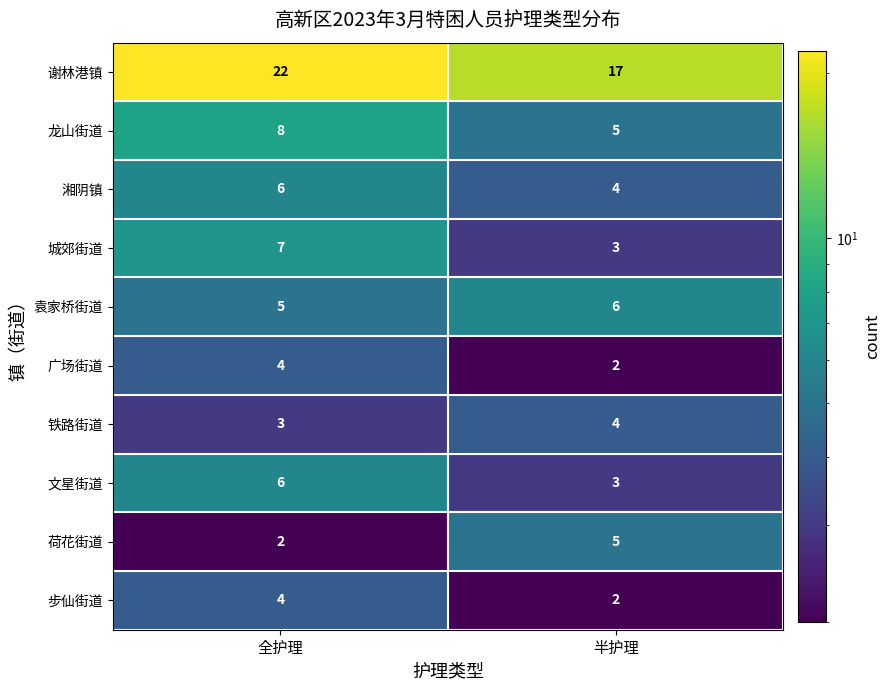

Between 全护理 and 半护理, which series saw the biggest shift?

谢林港镇